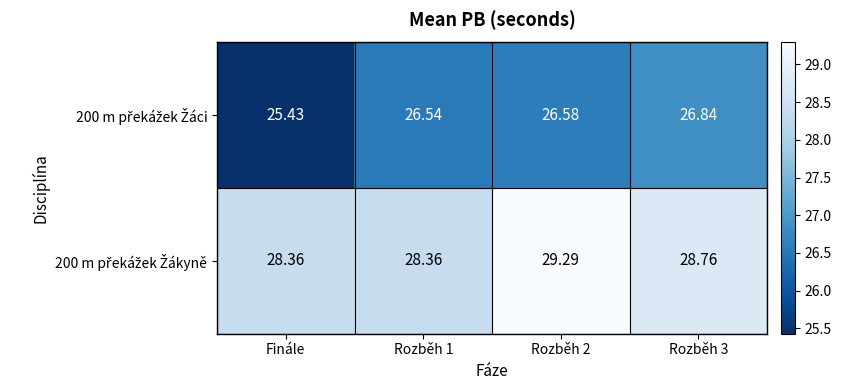

At how many categories does at least one series exceed 26?

4